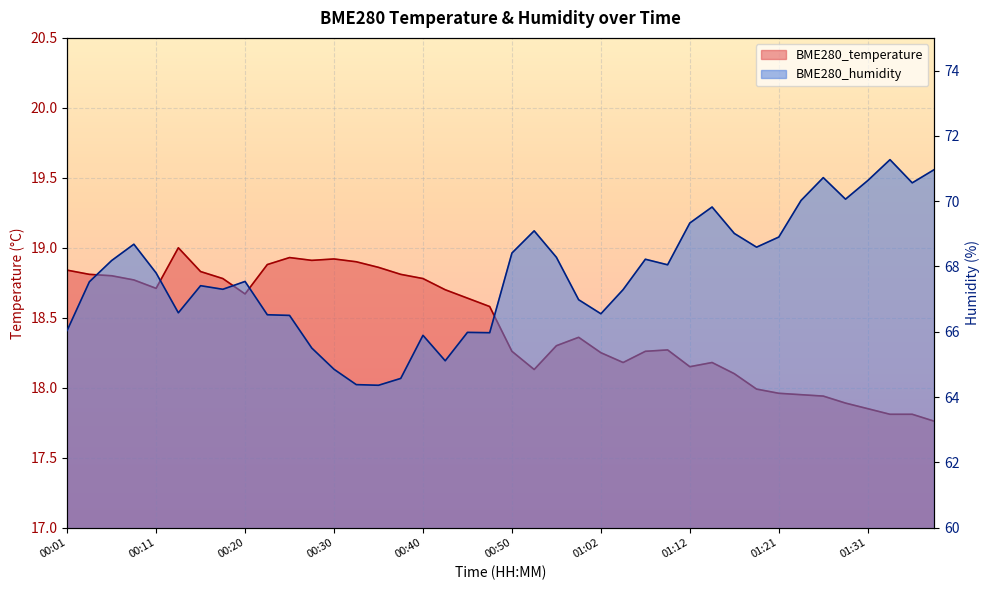

At which category does BME280_humidity reach its first local peak?

00:08